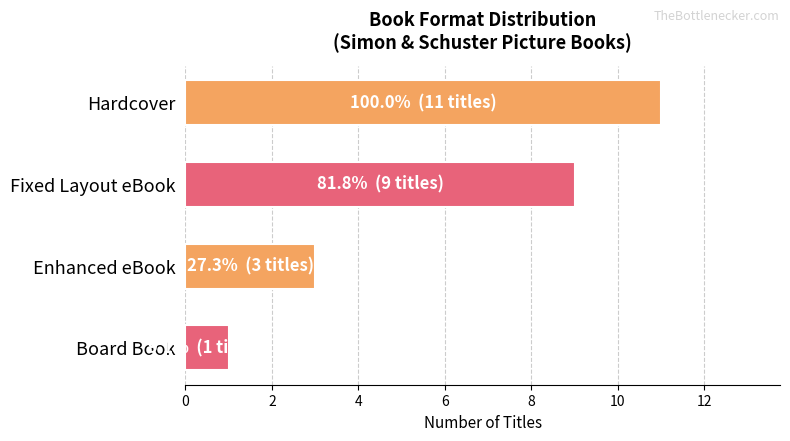

Is it true that the value at Enhanced eBook is 3?

True